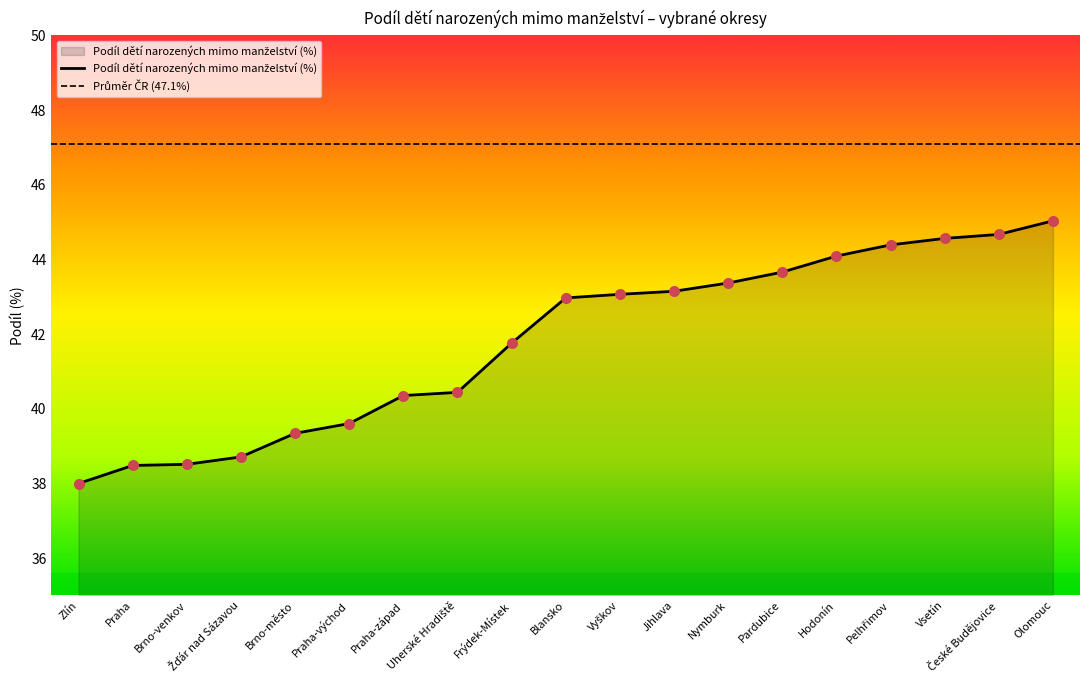

What is the ratio of the value at Praha to the value at Praha-západ?

1.0